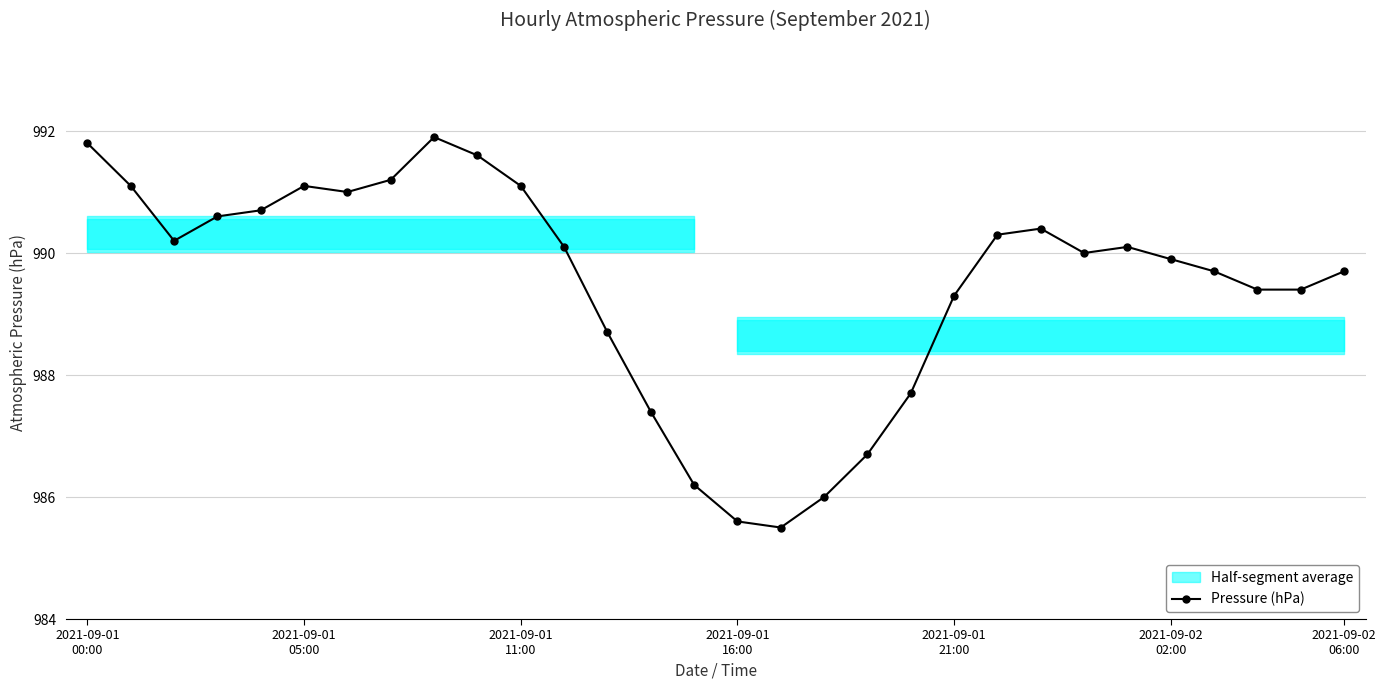

Reading left to right, extract all data points from this chart.

991.8	991.1	990.2	990.6	990.7	991.1	991.0	991.2	991.9	991.6	991.1	990.1	988.7	987.4	986.2	985.6	985.5	986.0	986.7	987.7	989.3	990.3	990.4	990.0	990.1	989.9	989.7	989.4	989.4	989.7